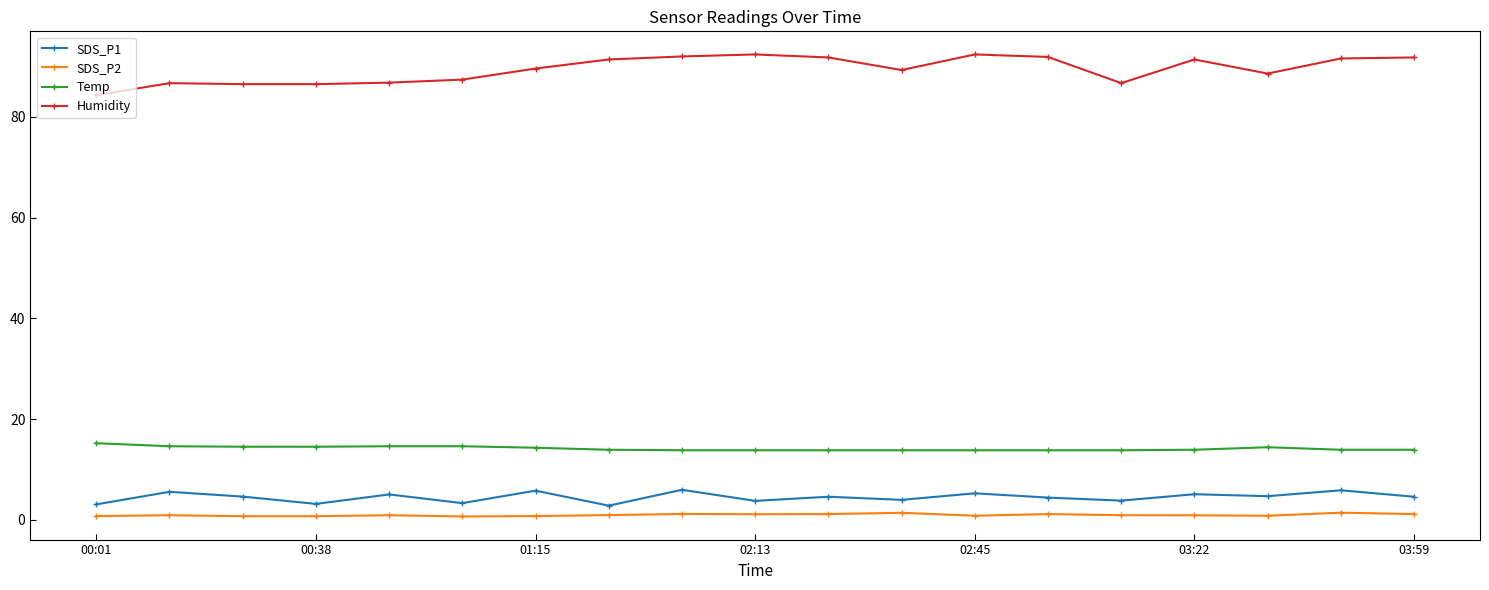

What is the value of the SDS_P1 point at the 11th from the left?

4.6